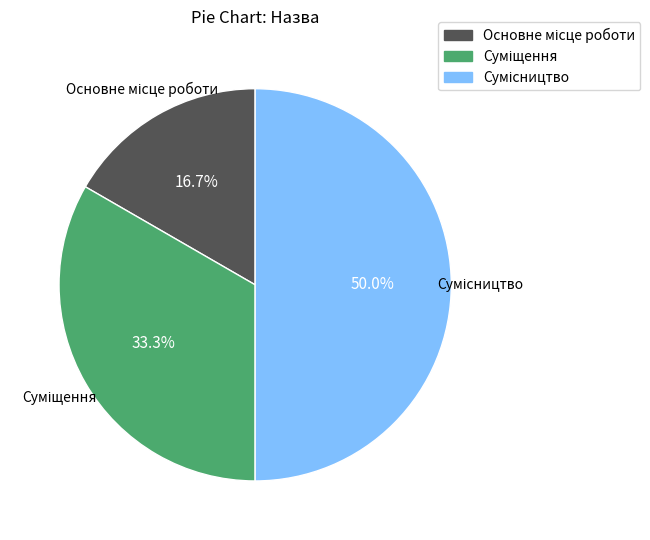

To the nearest percent, what is the difference between the Основне місце роботи and Суміщення slice percentages?

17%